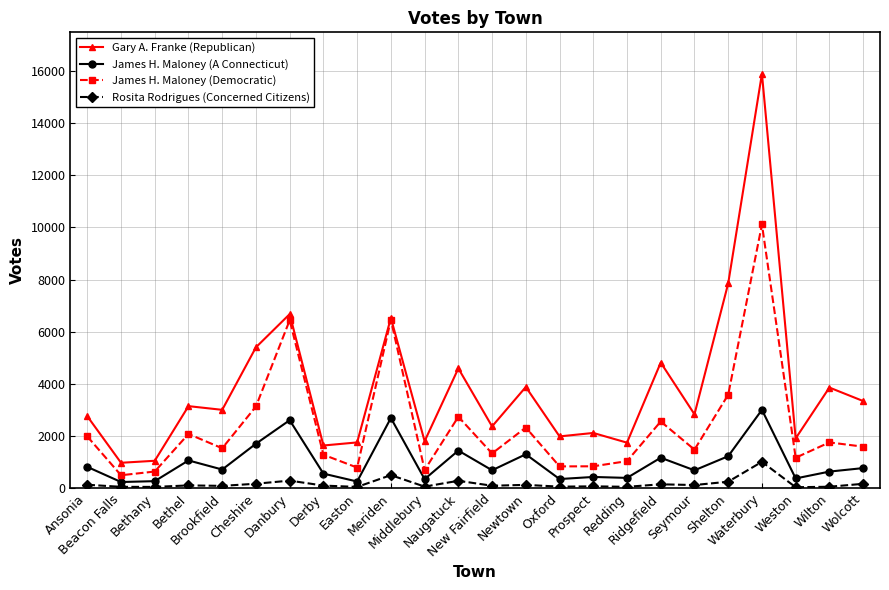

Which category has the highest value across all series?

Waterbury